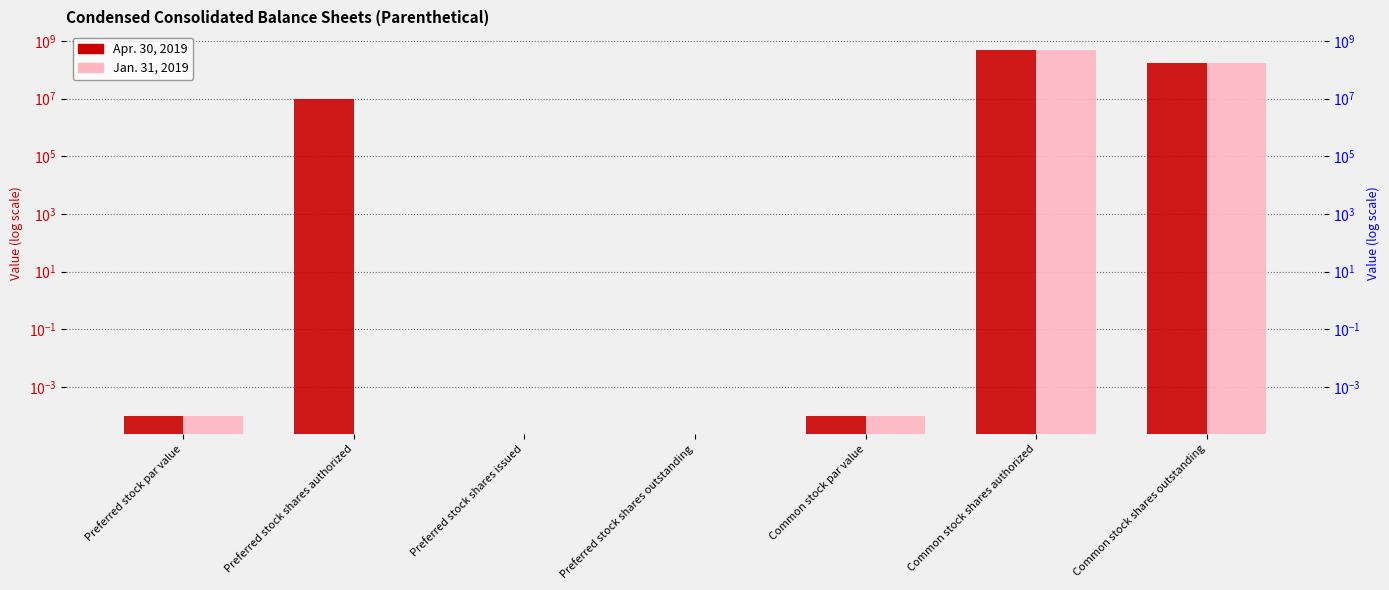

At which category is the sum across all series the highest?

Common stock shares authorized